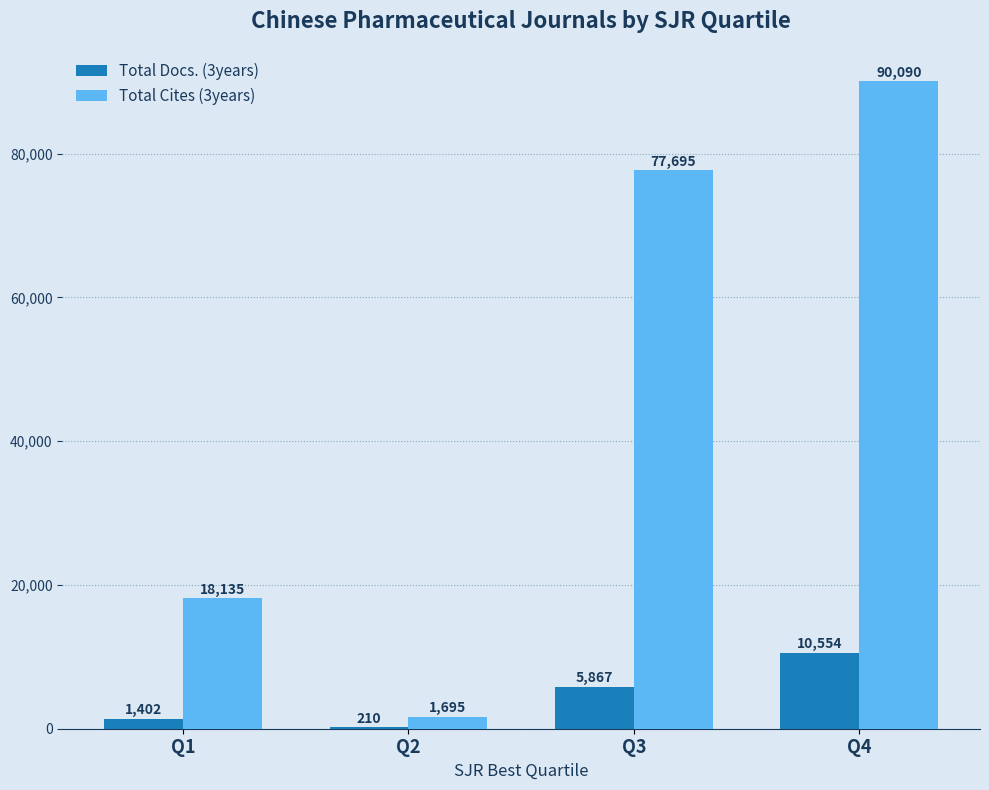

Is the value of Total Cites (3years) at Q1 greater than the value of Total Docs. (3years) at Q3?

Yes